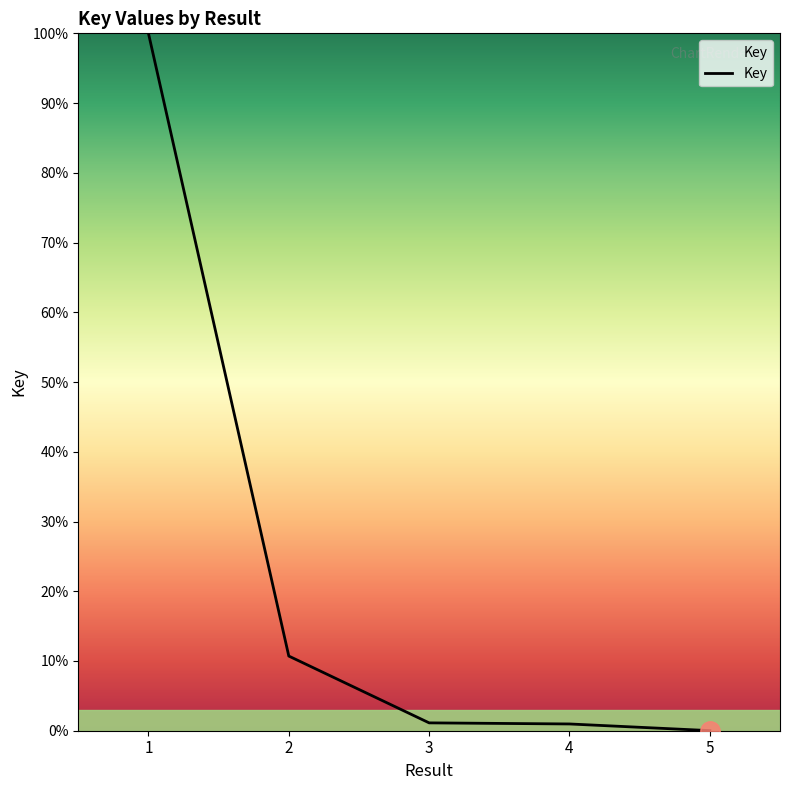

How many lines are shown in the chart?

1